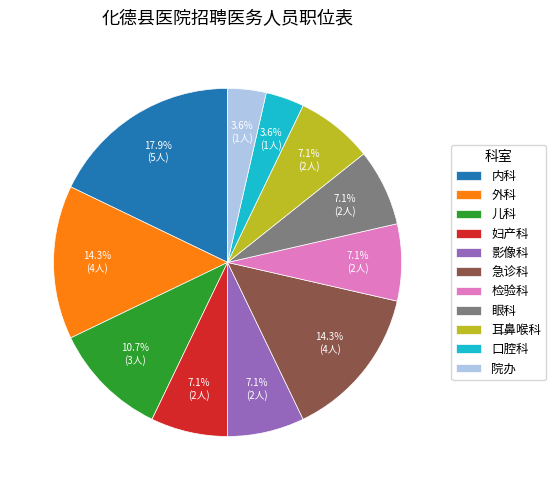

Which category has the biggest portion of the pie?

内科